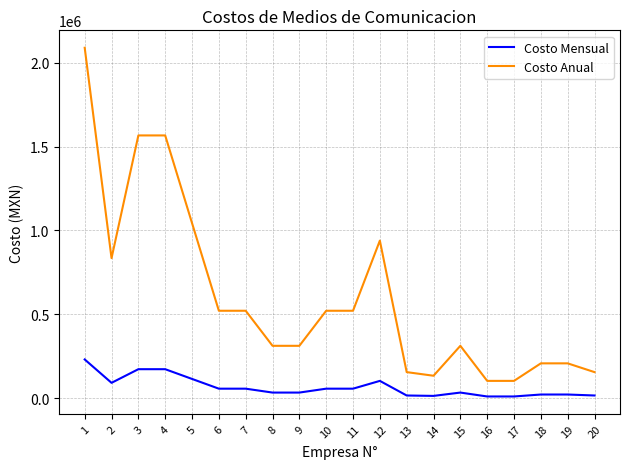

At 9, list the series in order from largest to smallest.

Costo Anual, Costo Mensual